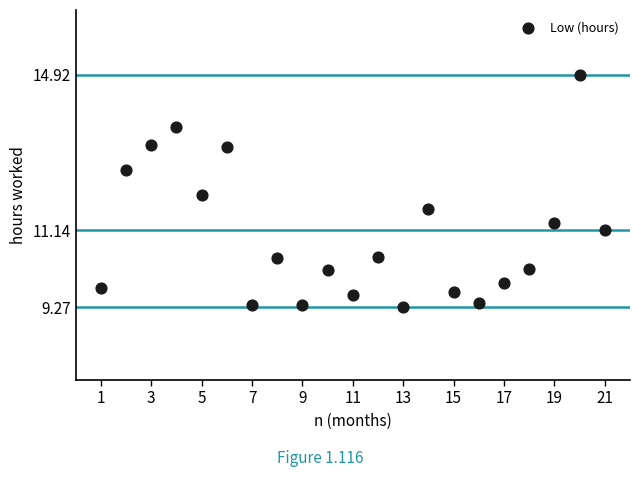

What is the range of X values (max minus min)?

20.0